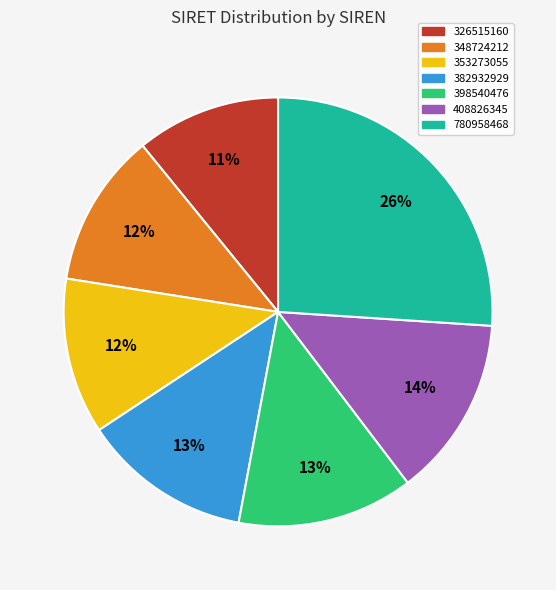

How many slices are in this pie chart?

7